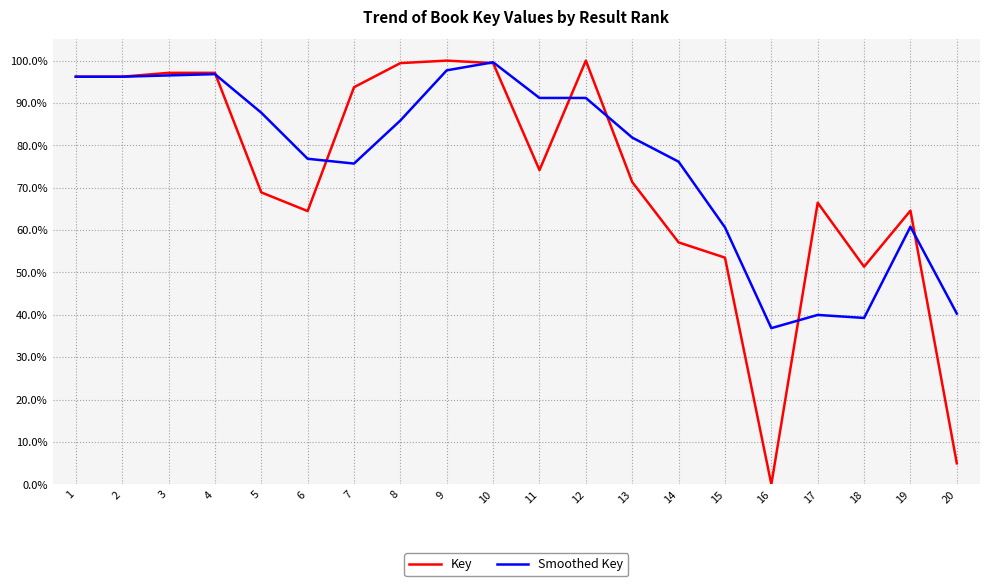

Which series ends up on top after the final intersection of Smoothed Key and Key?

Smoothed Key